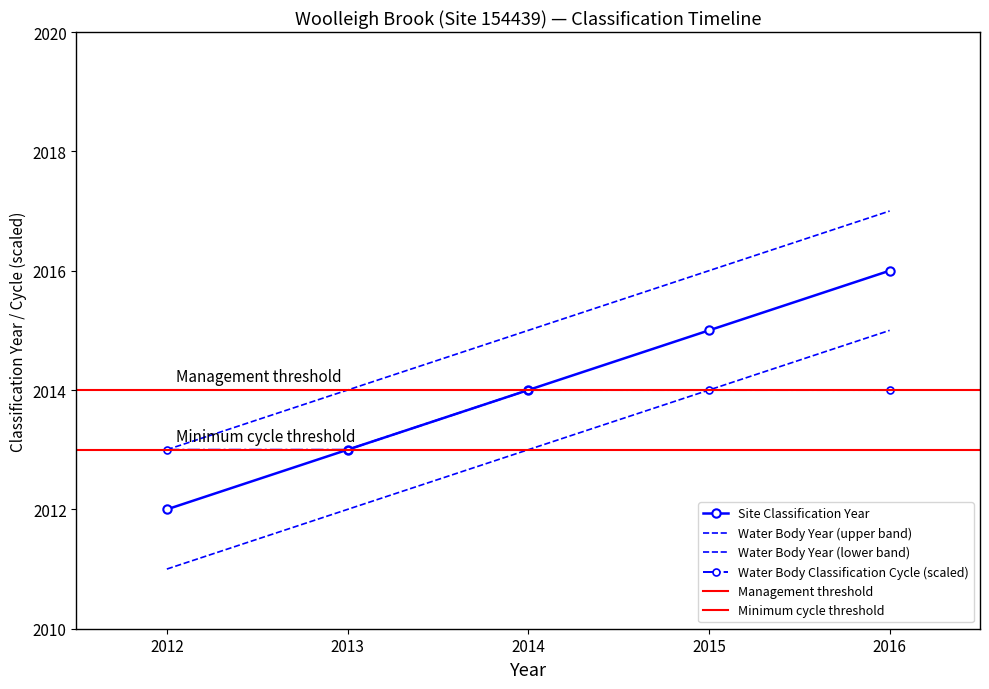

True or false: Site Classification Year and Water Body Classification Year cross at least once.

False